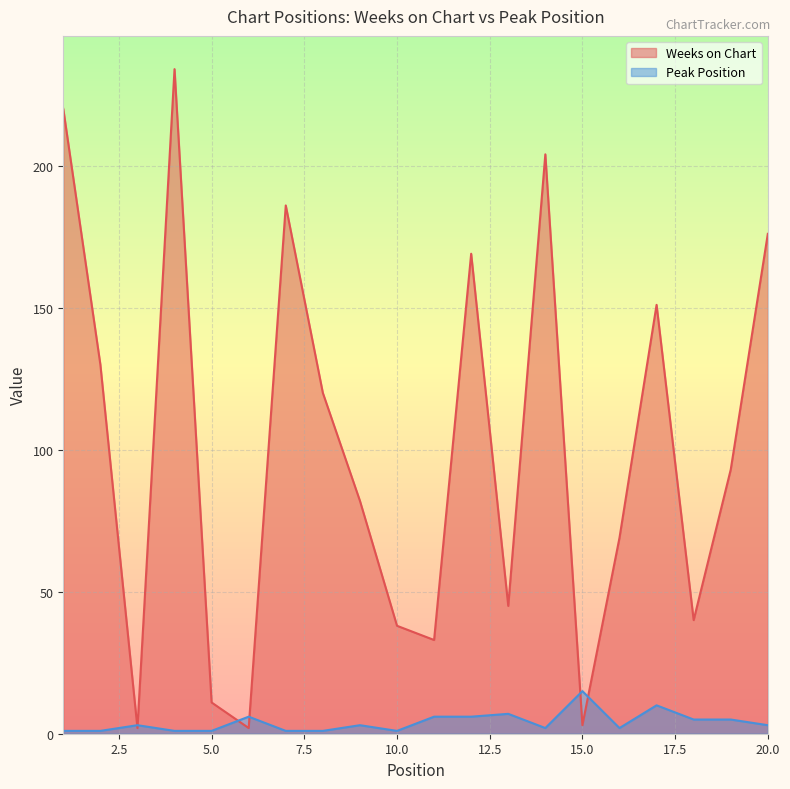

What are all the series names shown in the legend?

Weeks on Chart, Peak Position